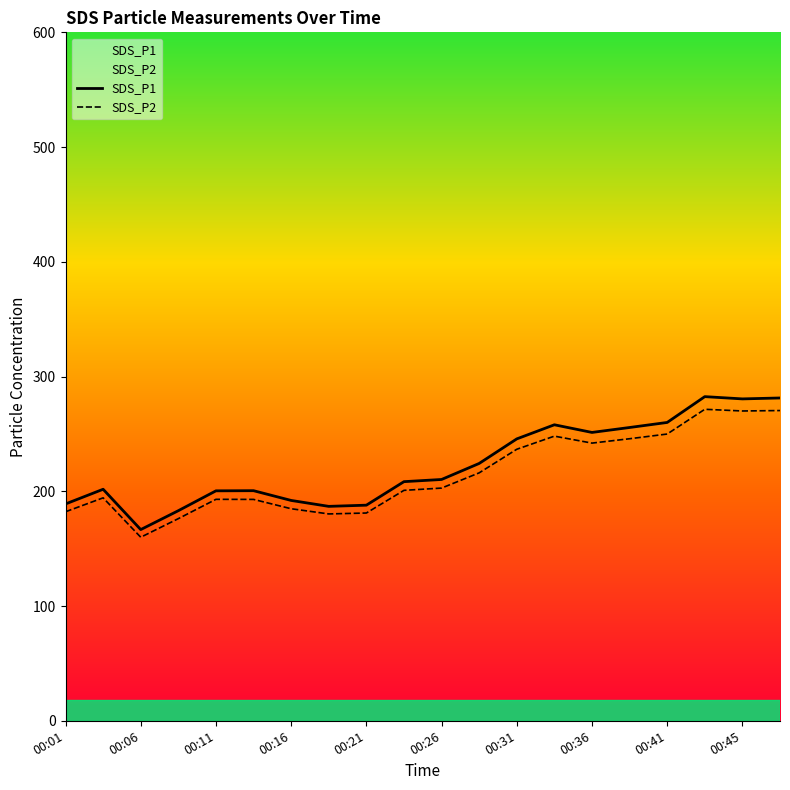

Which series has the largest range (max minus min)?

SDS_P1